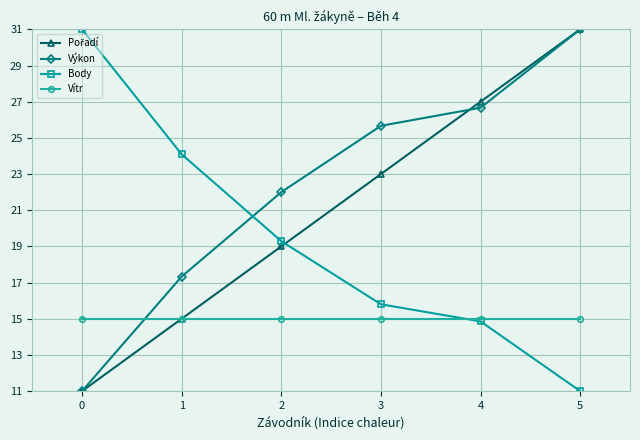

What is the difference between the highest and lowest values at 1?

9.1